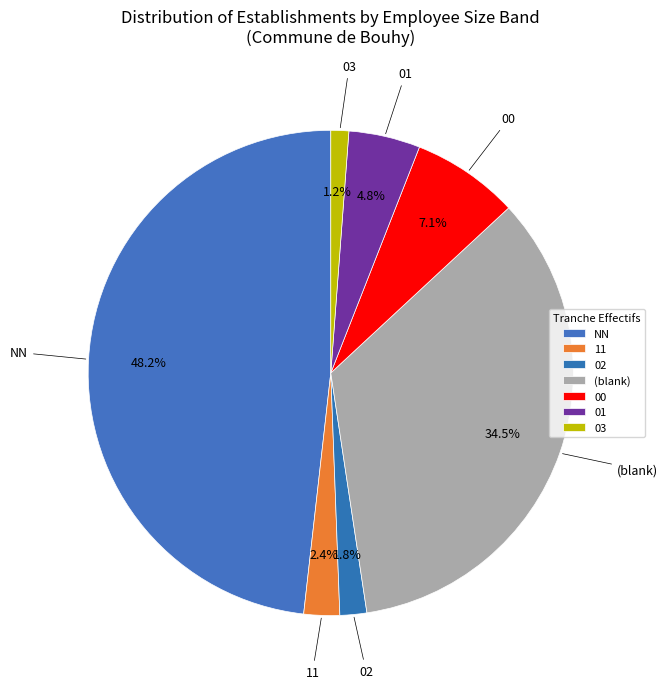

To the nearest percent, what is the combined percentage of 01 and 00?

12%